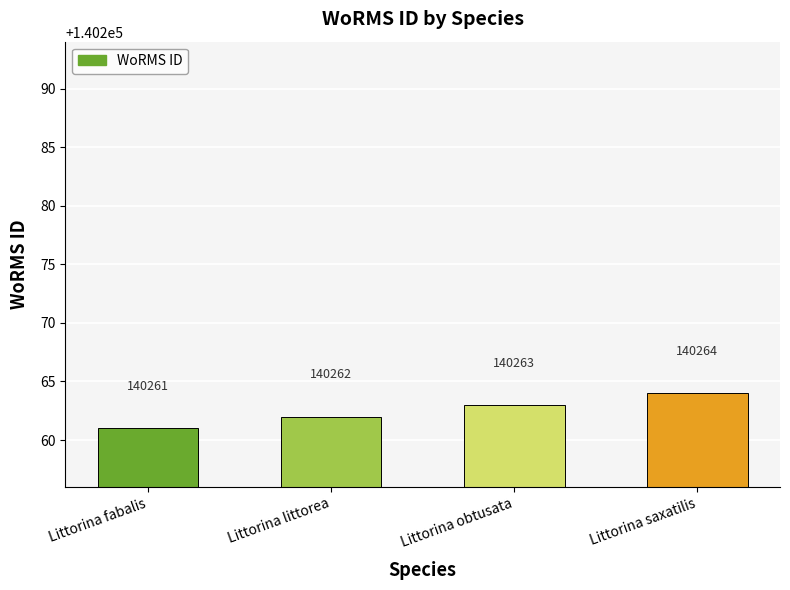

Rank the categories by value from highest to lowest.

Littorina saxatilis, Littorina obtusata, Littorina littorea, Littorina fabalis